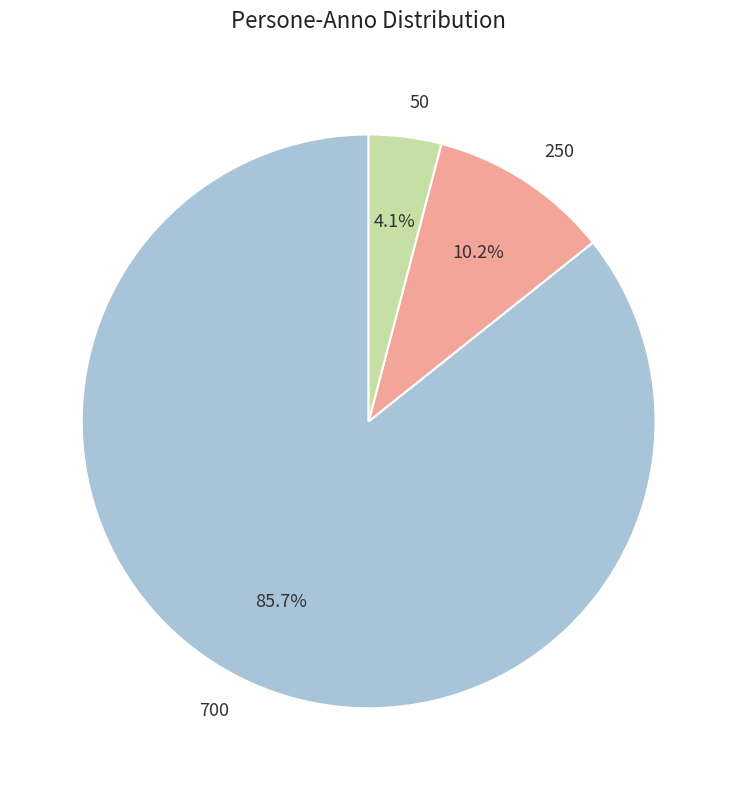

To the nearest percent, what portion does 250 represent?

10%